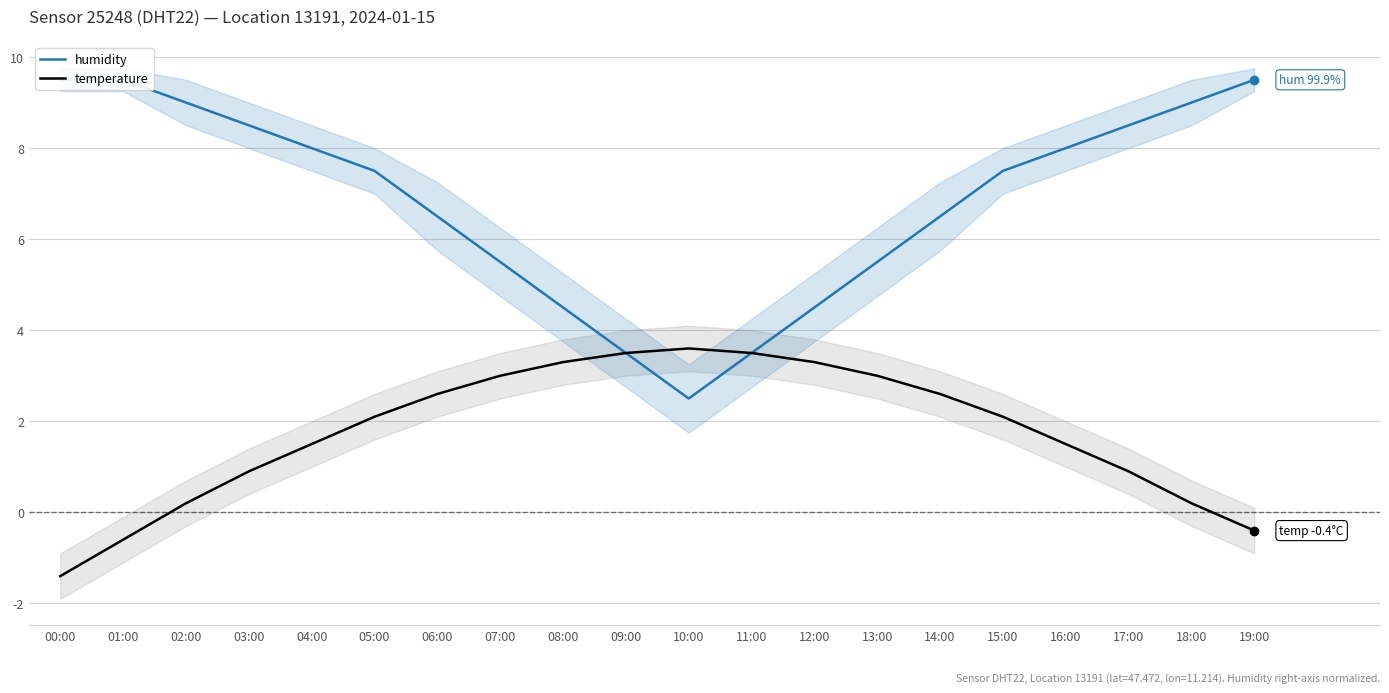

Which series changed the most between 03:00 and 15:00?

temperature